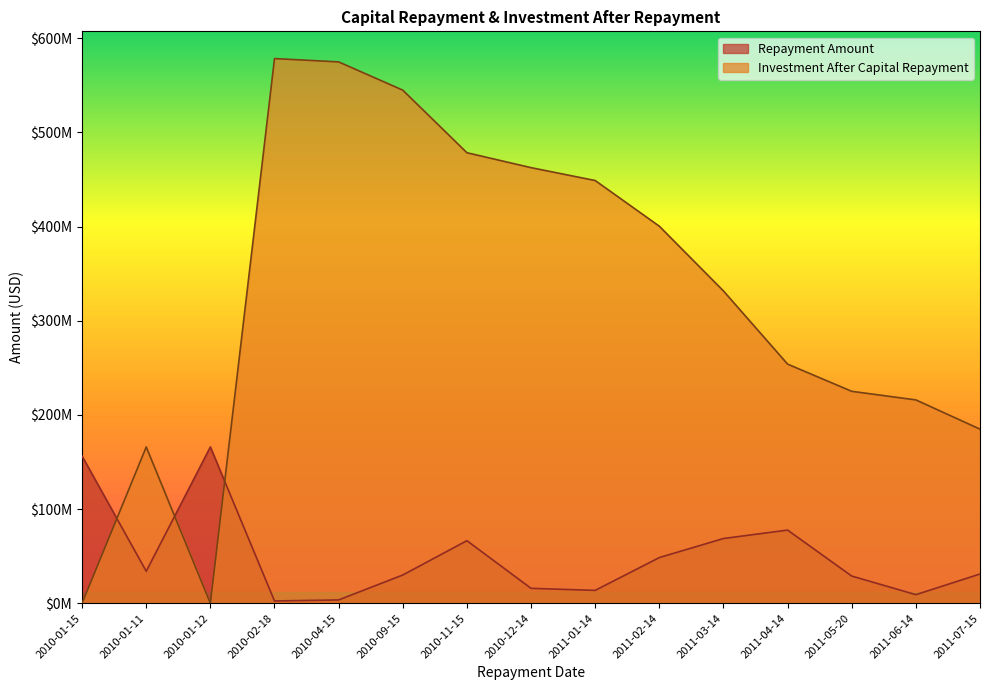

Count the number of categories in the chart.

15